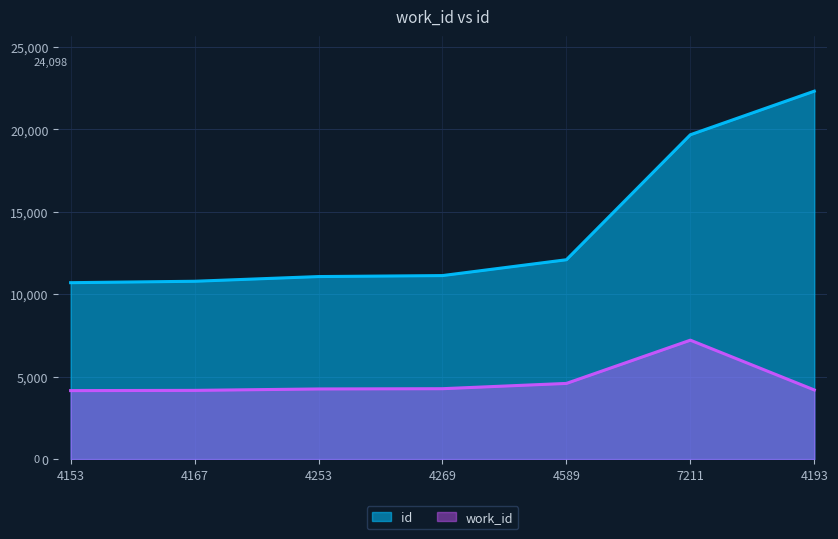

True or false: id and work_id intersect in this chart.

False